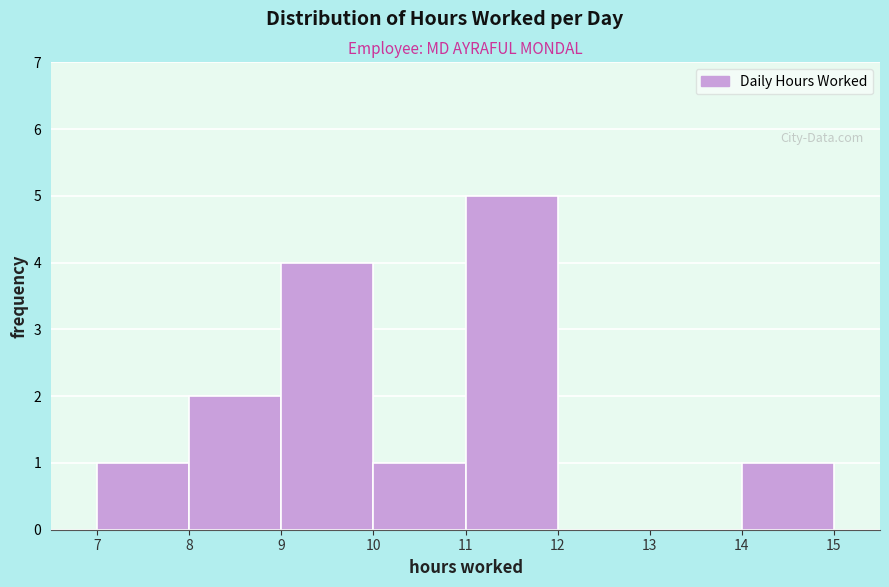

Reading left to right, transcribe this chart: for each bar, give the range it covers on the x-axis and its height. The values are not printed on the chart, so give them approximately, as read against the axis.

7 to 8: 1
8 to 9: 2
9 to 10: 4
10 to 11: 1
11 to 12: 5
12 to 13: 0
13 to 14: 0
14 to 15: 1